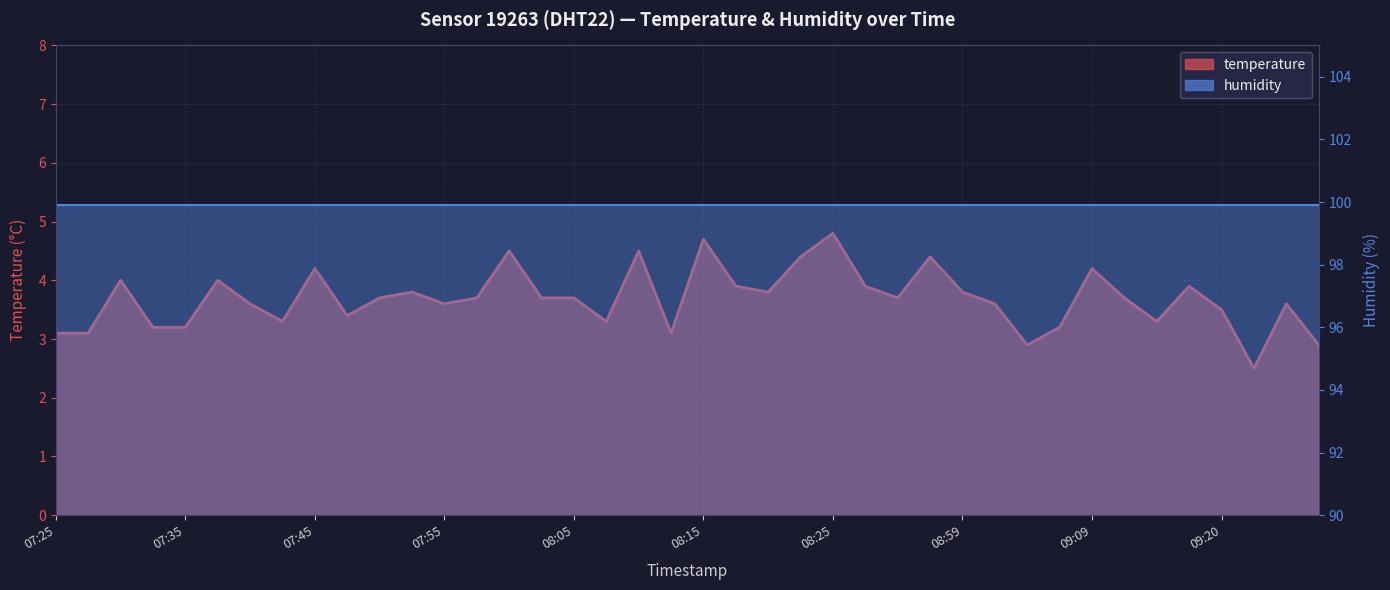

Which label corresponds to the largest value in the chart?

08:25